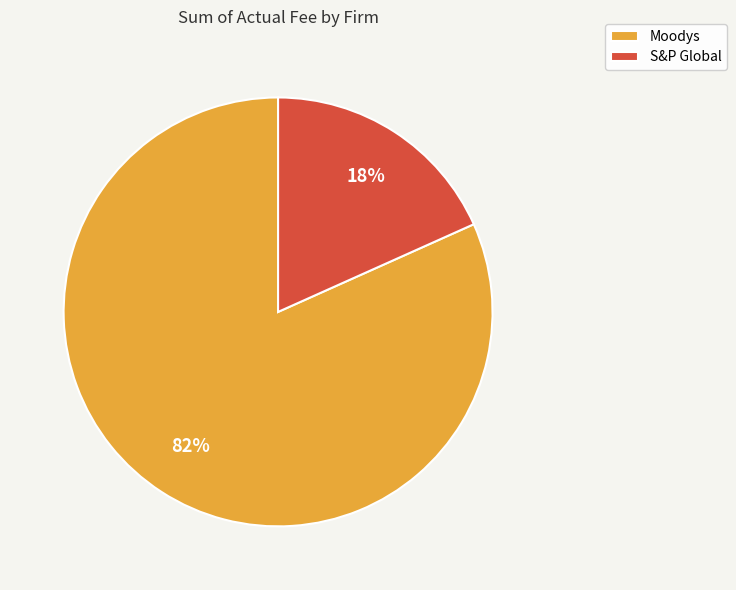

How many slices are in this pie chart?

2